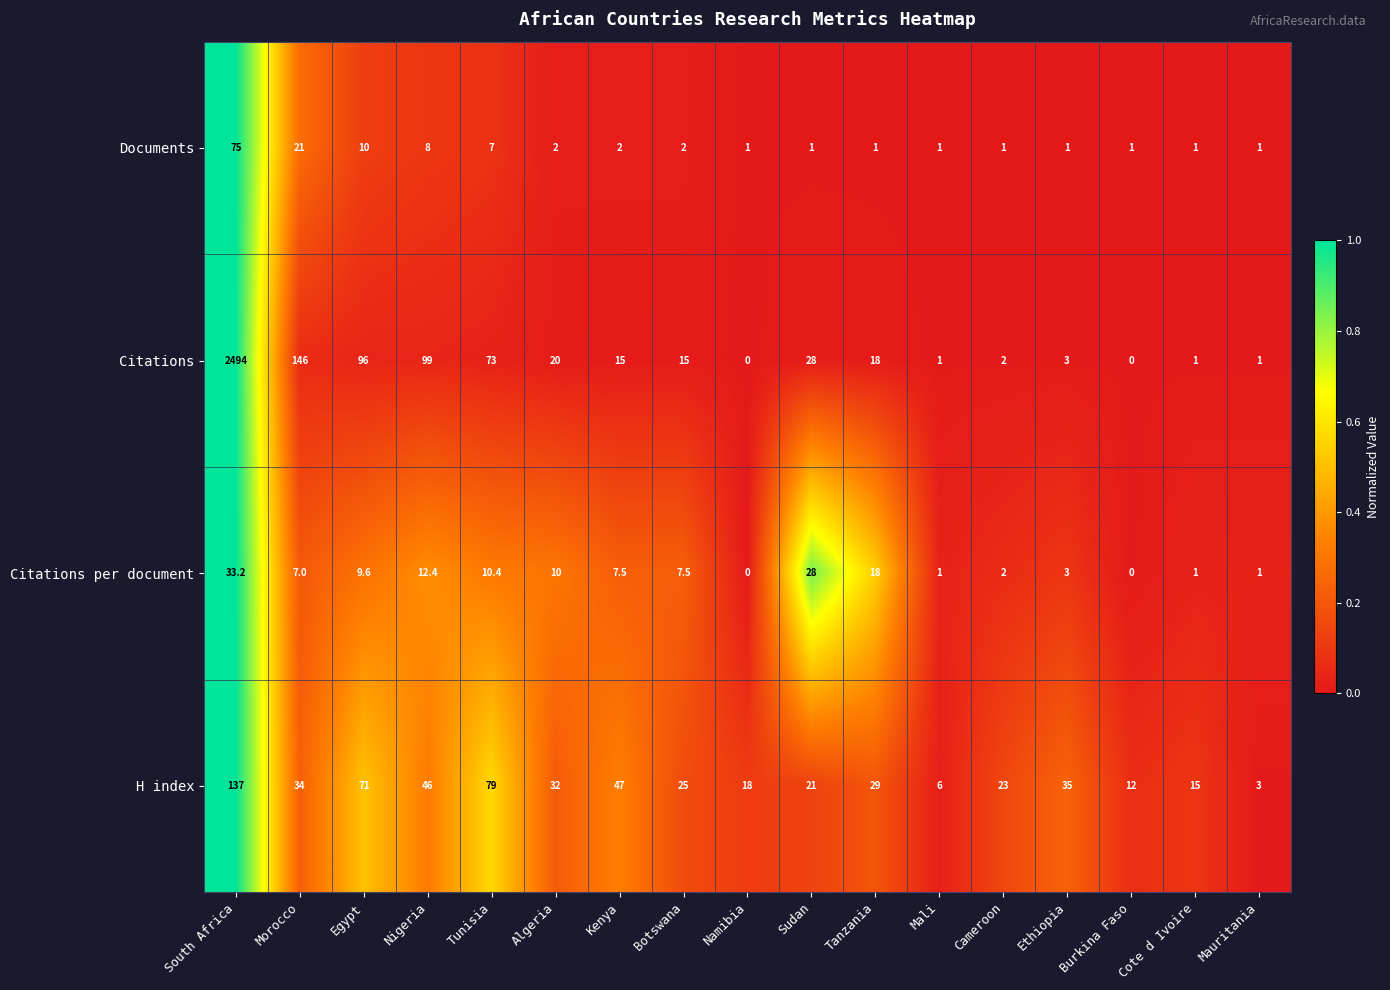

How many categories are shown in the chart?

17